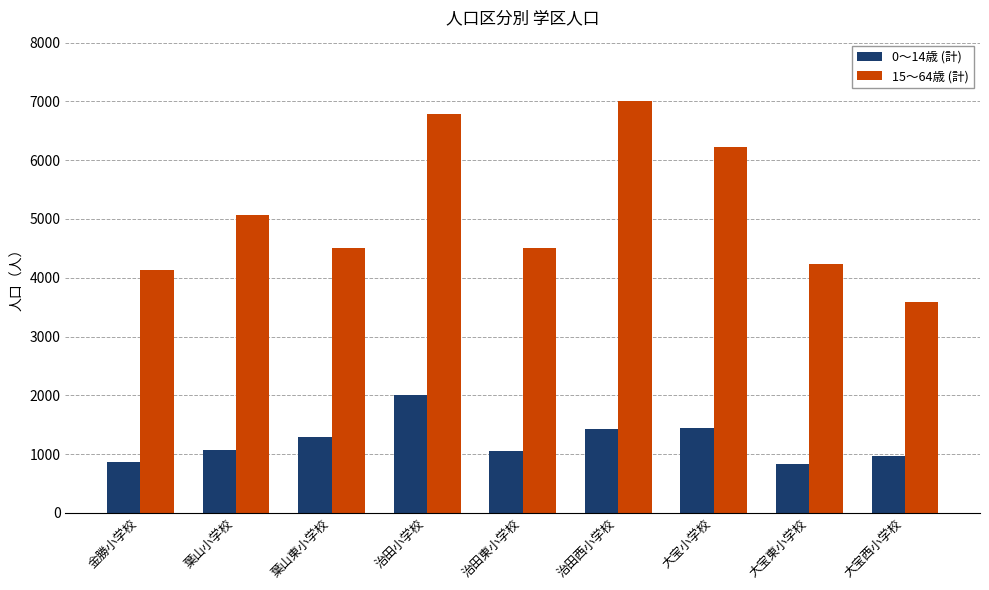

At which label does 0～14歳 (計) reach its peak?

治田小学校